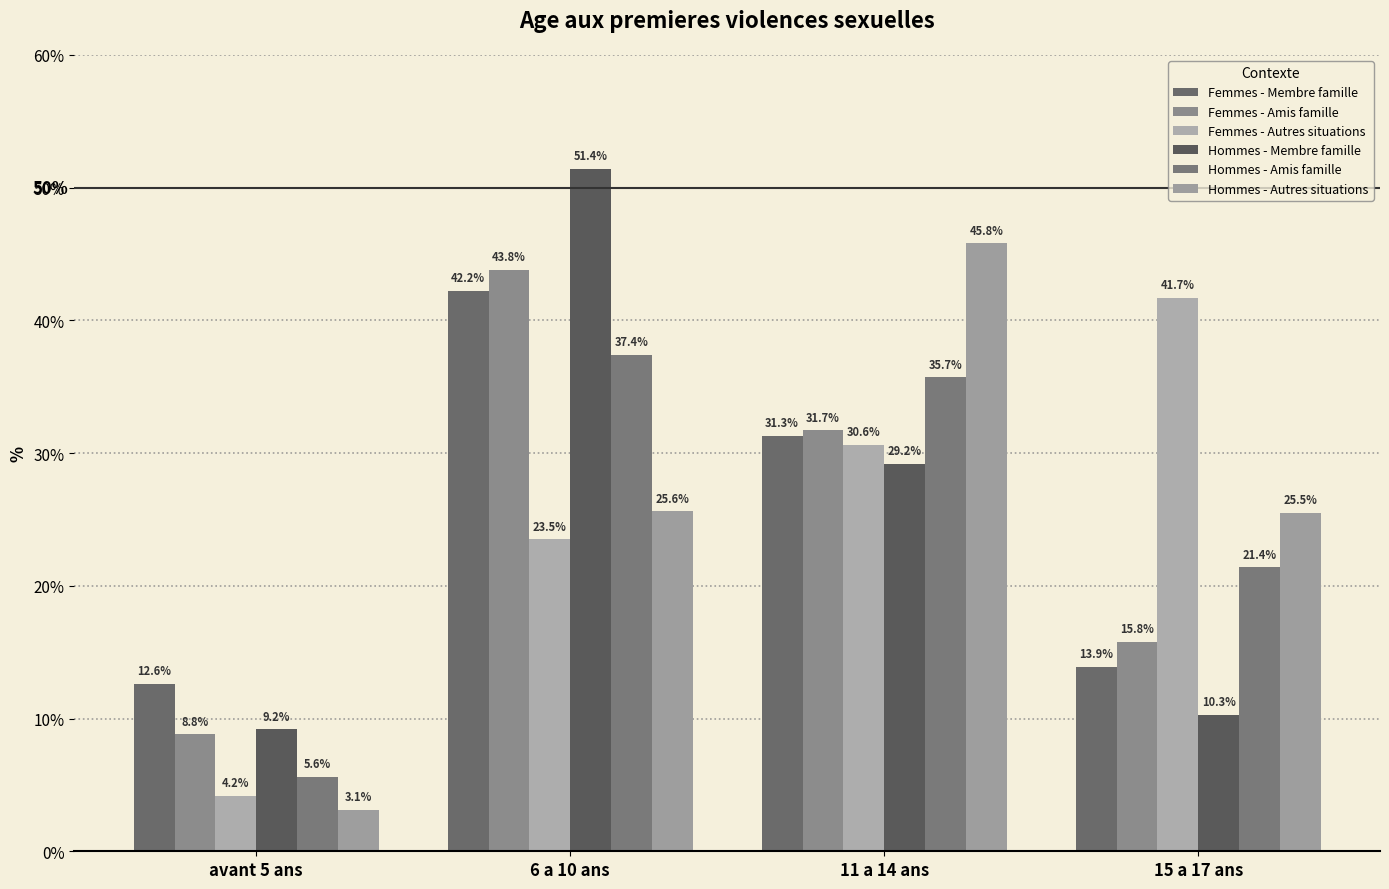

At 15 a 17 ans, list the series in order from largest to smallest.

Femmes - Autres situations, Hommes - Autres situations, Hommes - Amis famille, Femmes - Amis famille, Femmes - Membre famille, Hommes - Membre famille